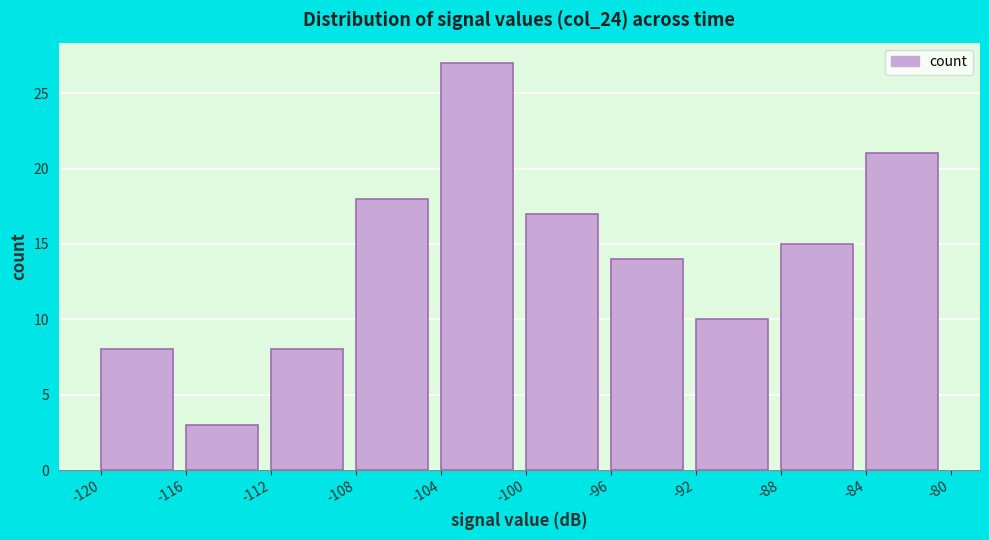

Reading right to left, what are all the values shown in this chart?

21	15	10	14	17	27	18	8	3	8